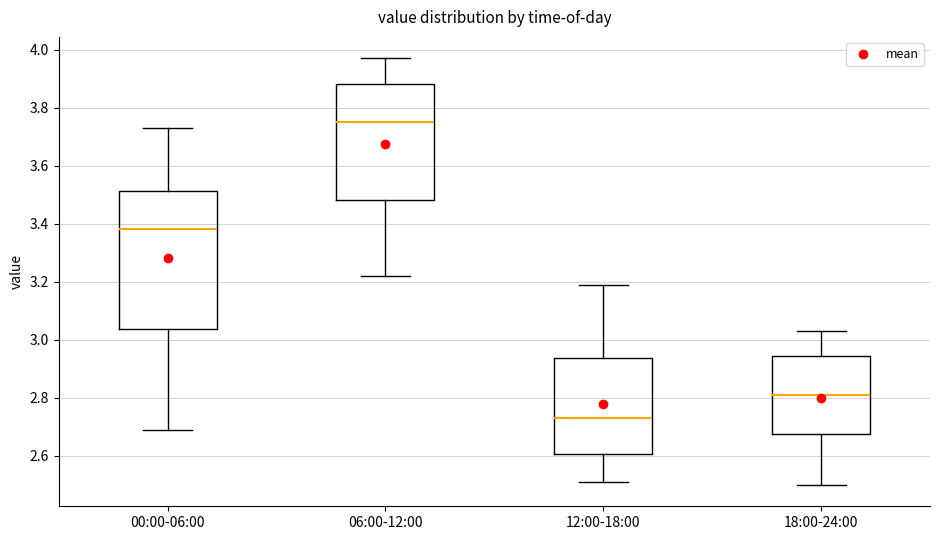

Which box is the tallest, from its lower edge to its upper edge?

00:00-06:00